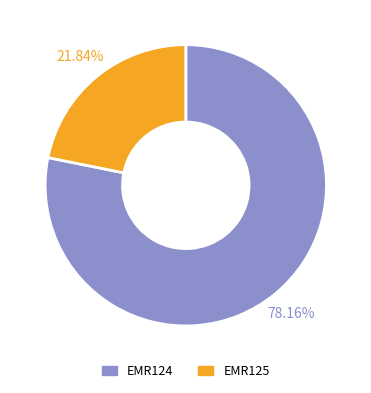

What percentage is the EMR124 slice, to the nearest percent?

78%